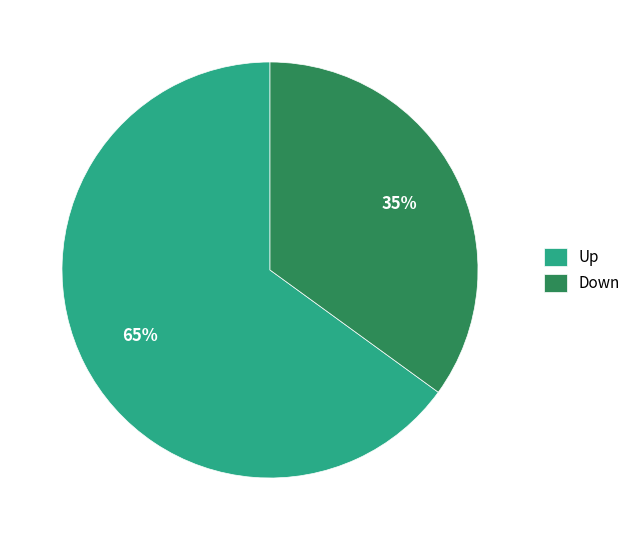

Which has a higher value, Up or Down?

Up